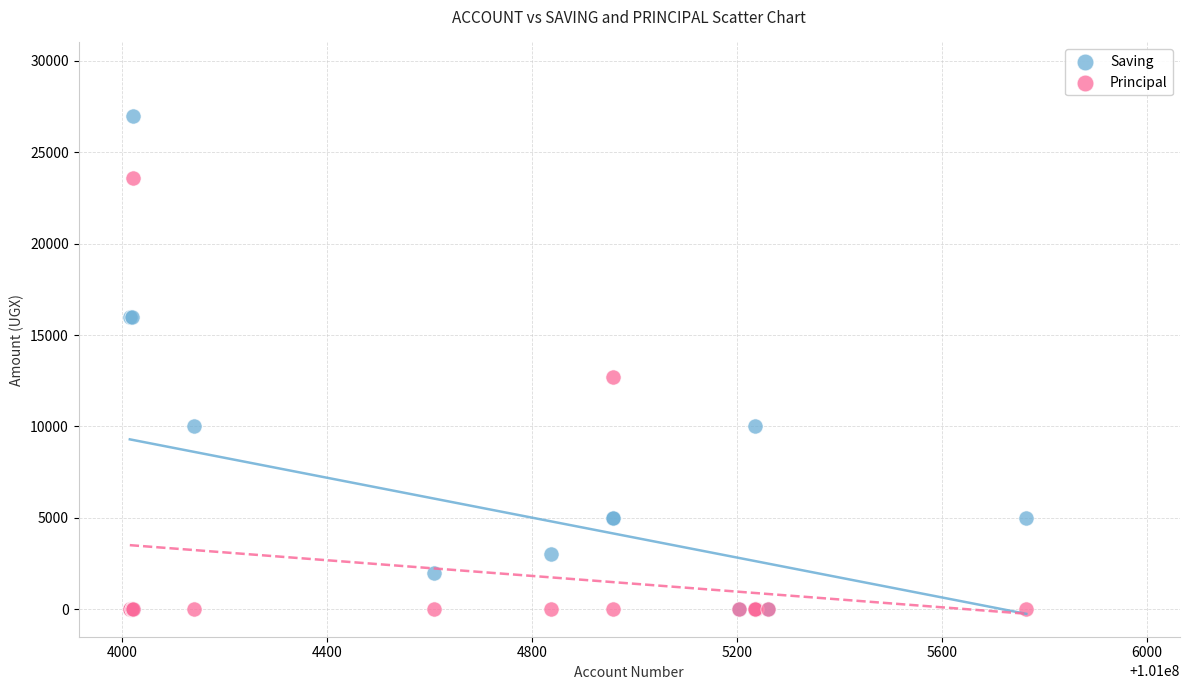

Across all series, what Y value is closest to 13500?

12700